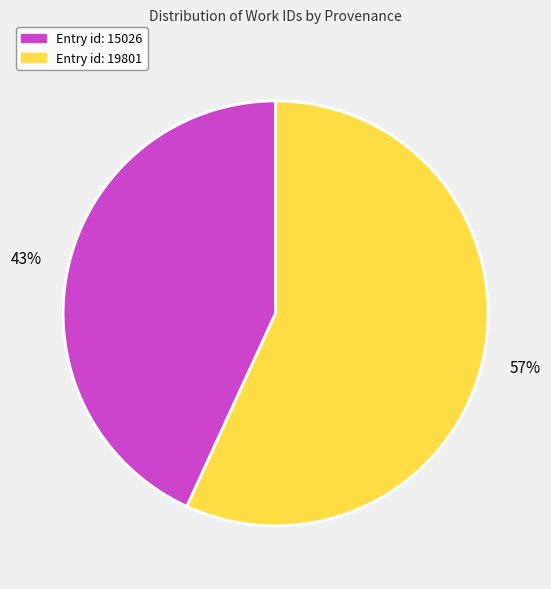

Does any single category account for the majority?

Yes